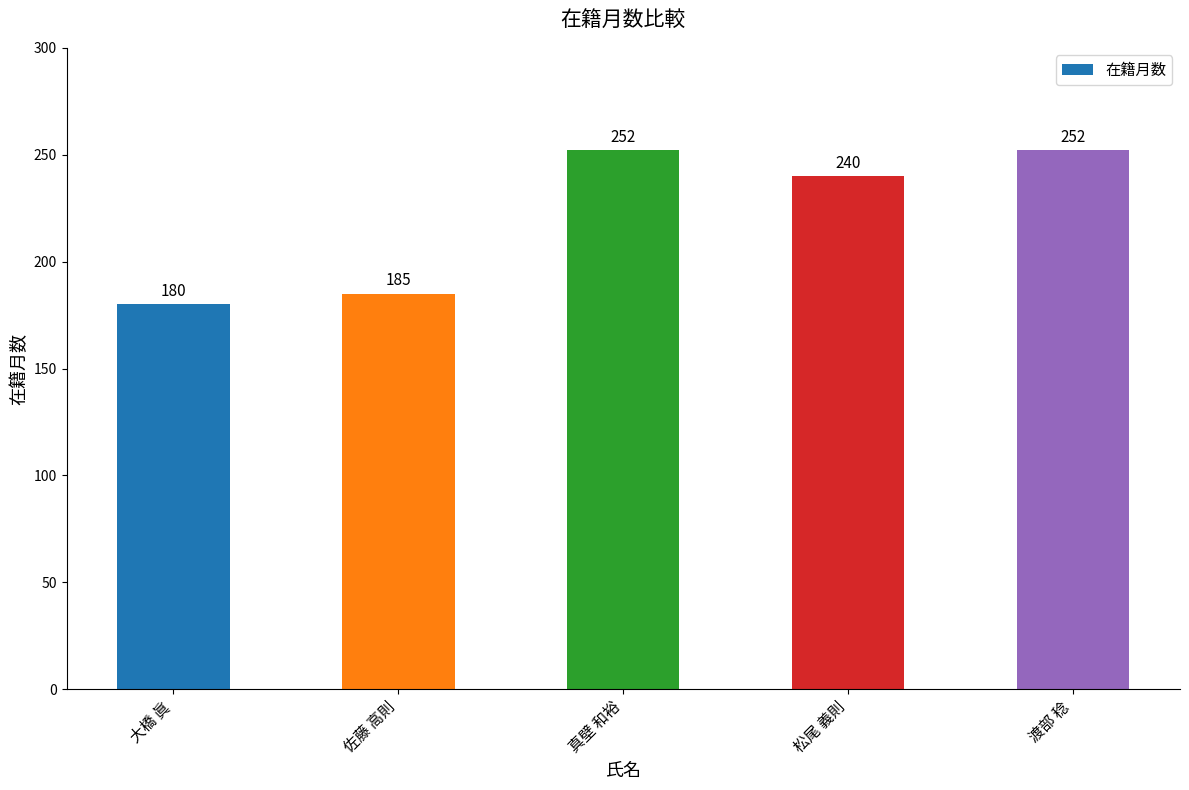

Between 渡部 稔 and 松尾 義則, which is larger?

渡部 稔